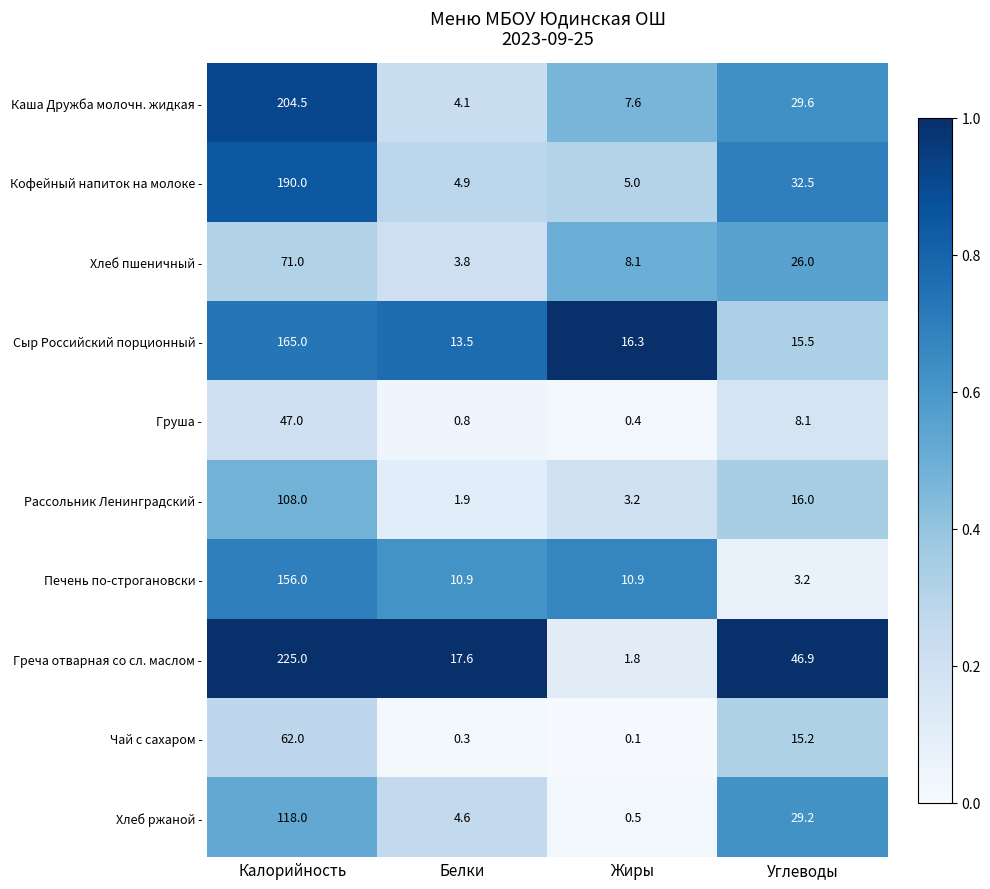

Rank the series at Углеводы from highest to lowest value.

Греча отварная со сл. маслом -, Кофейный напиток на молоке -, Каша Дружба молочн. жидкая -, Хлеб ржаной -, Хлеб пшеничный -, Рассольник Ленинградский -, Сыр Российский порционный -, Чай с сахаром -, Груша -, Печень по-строгановски -